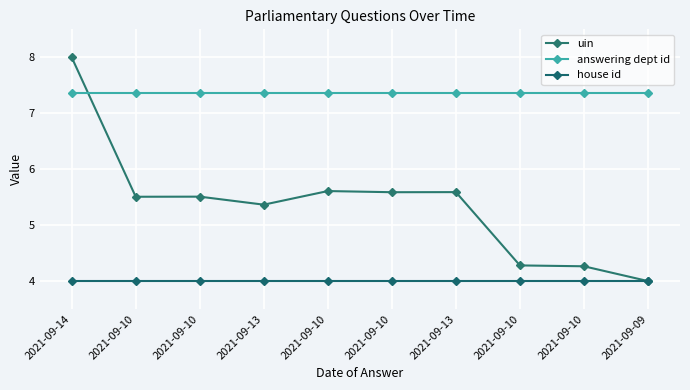

Which has a higher value, 2021-09-10 or 2021-09-14?

2021-09-14